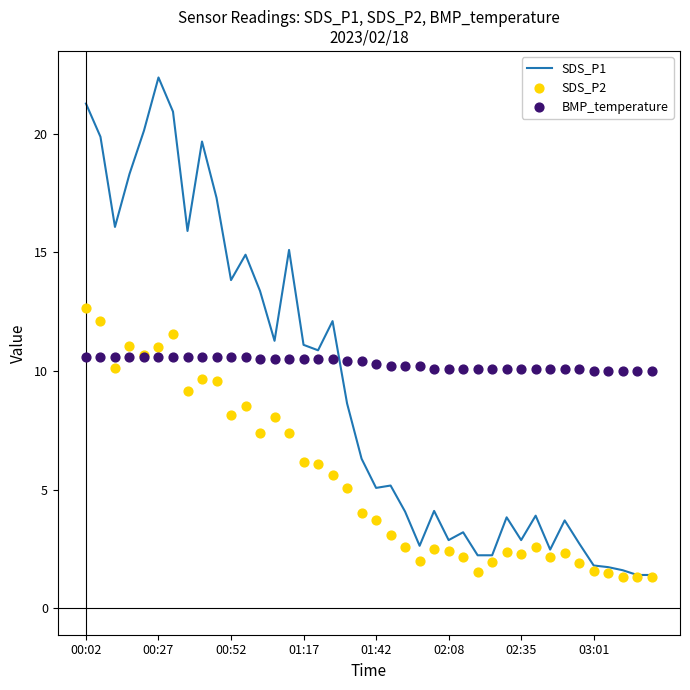

Which series reaches the minimum Y coordinate?

SDS_P2